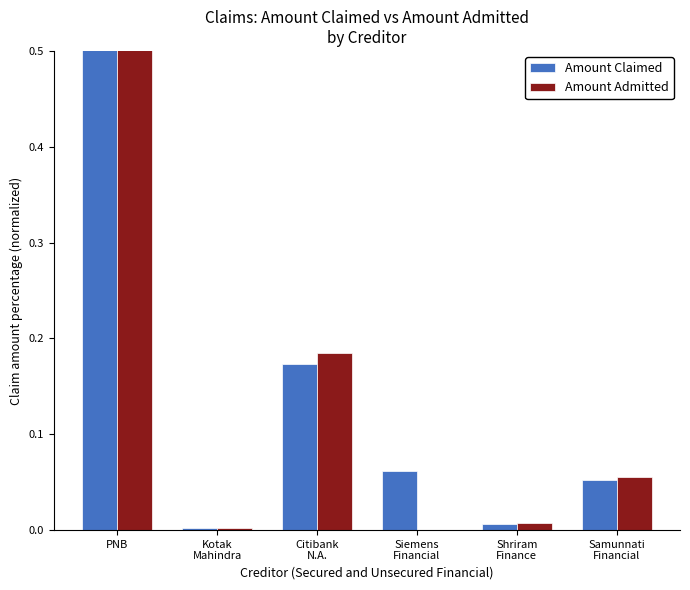

Are the bars grouped side by side (vs. stacked)?

Yes